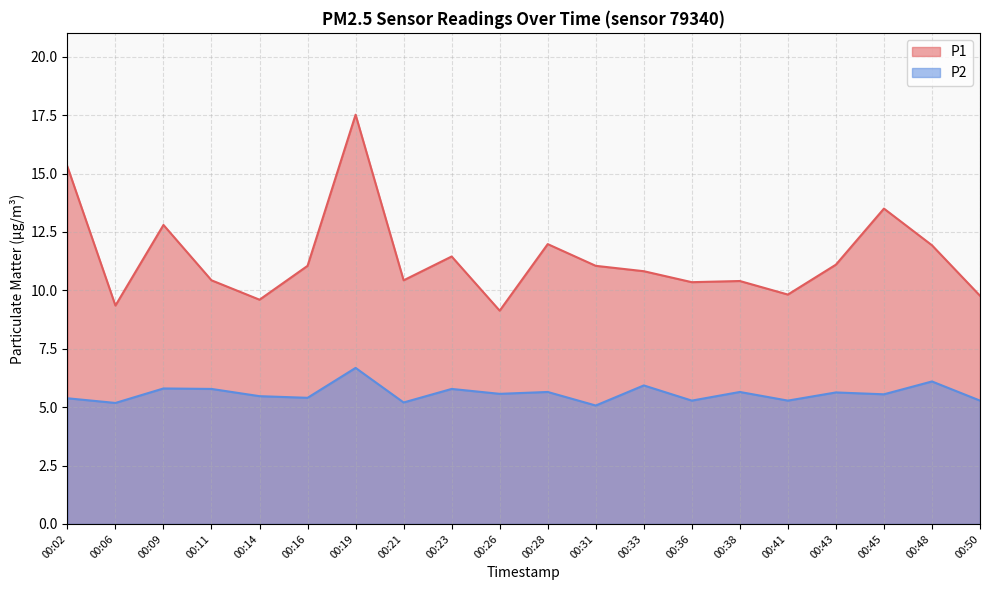

What is the spread (max minus min) of values at 00:31?

6.0